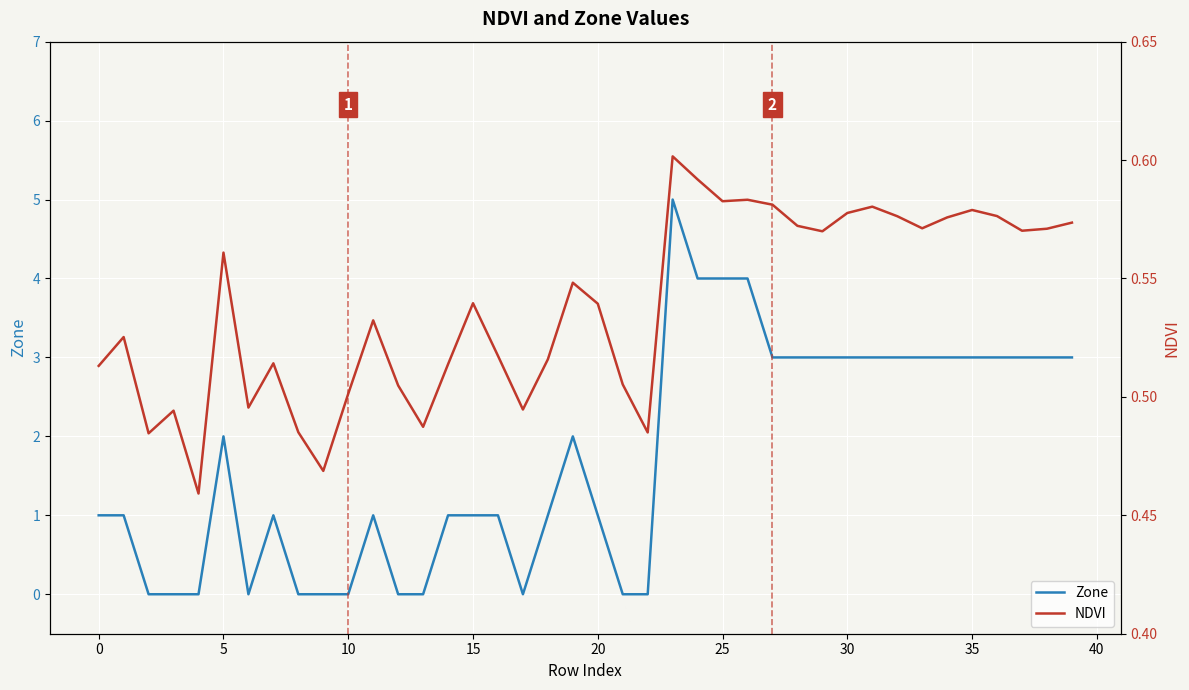

How many times do NDVI and Zone cross each other?

12